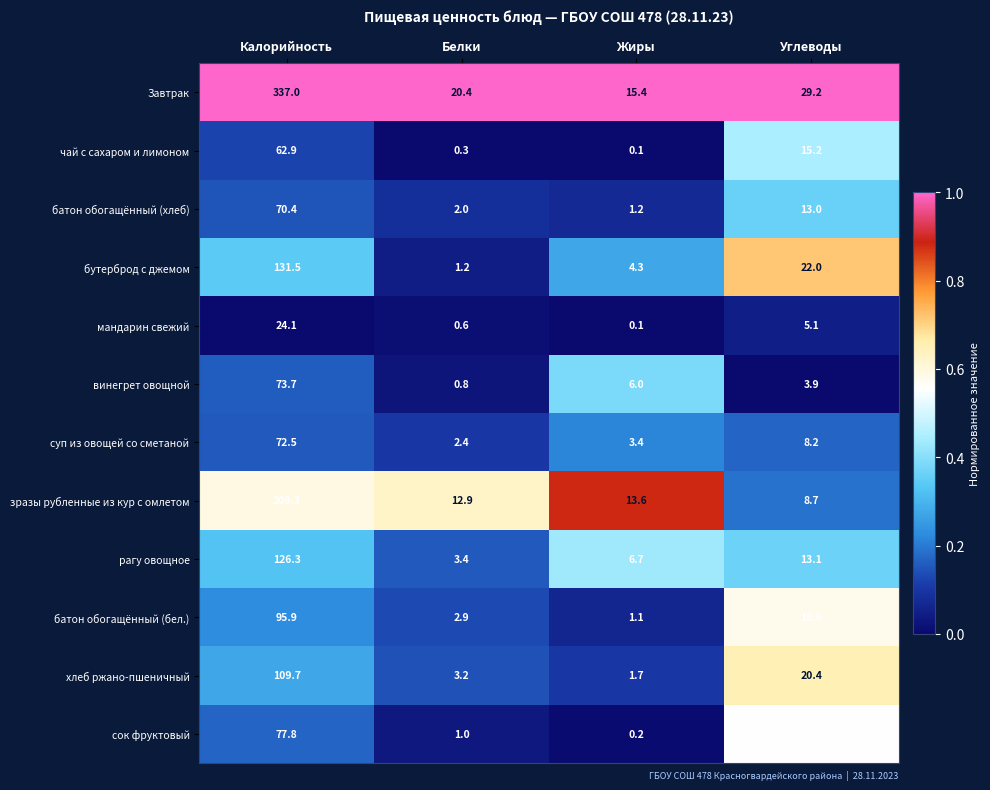

What is the difference between the батон обогащённый (хлеб) values at Белки and Углеводы?

11.0